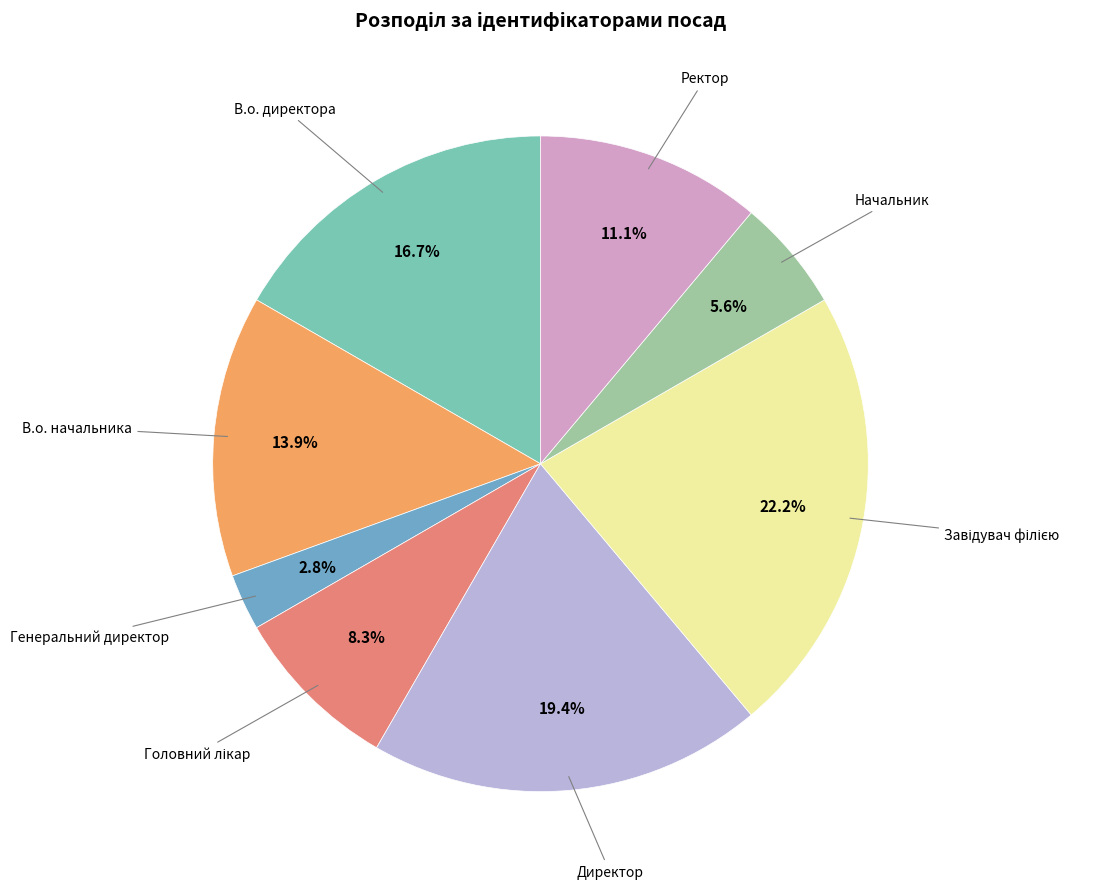

How many segments does this pie chart have?

8